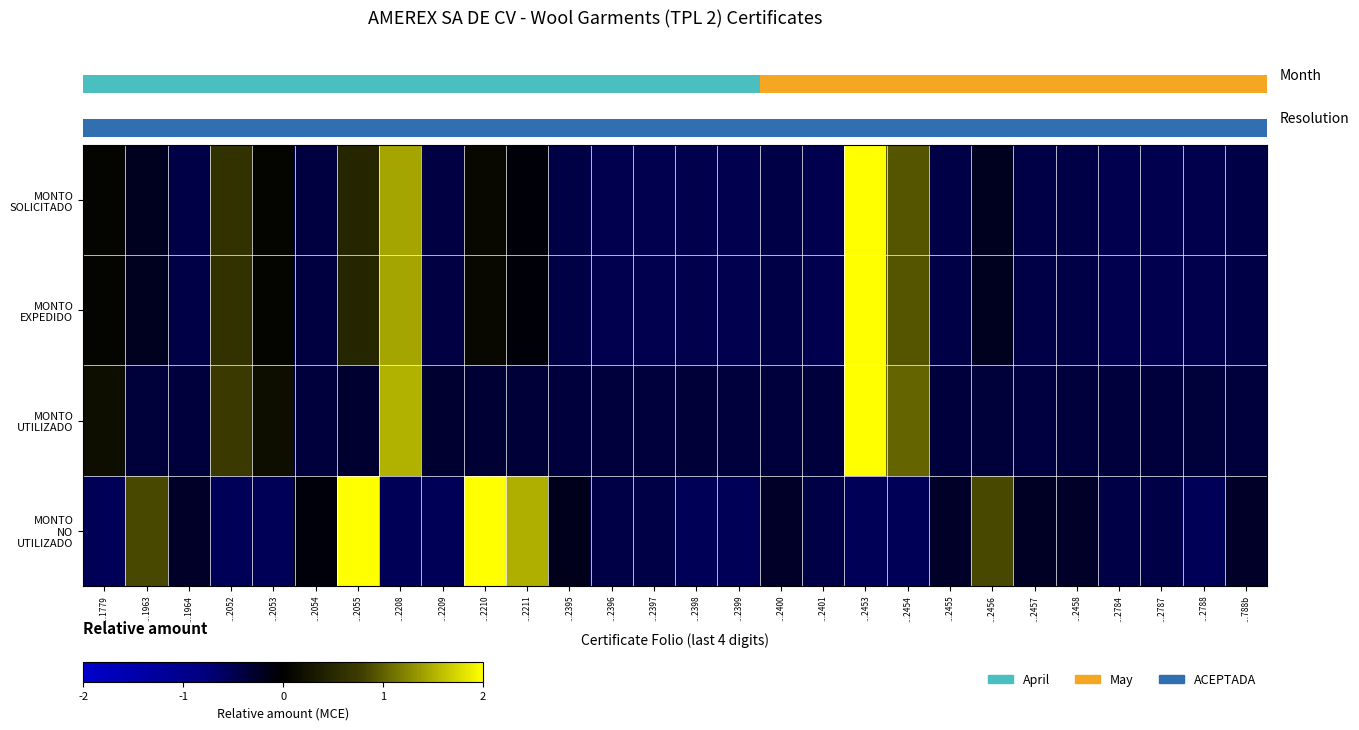

Count the number of categories in the chart.

28